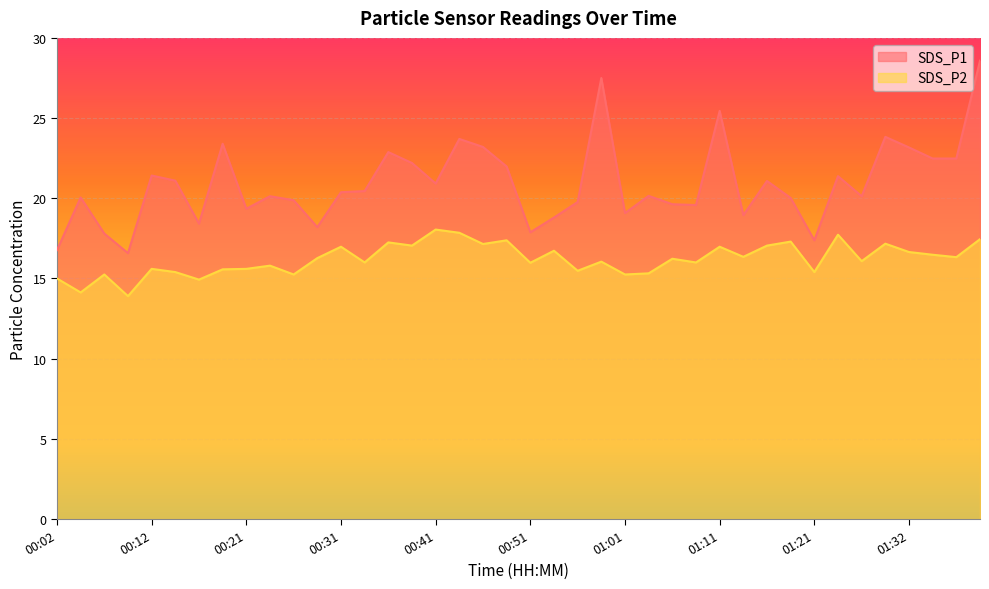

What is the value of the SDS_P1 point at the 25th from the left?

19.1